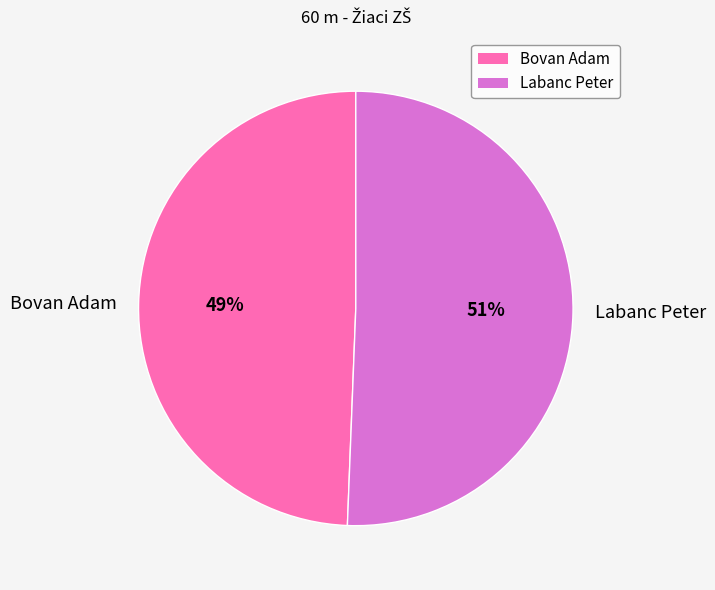

Count the number of slices in the pie.

2